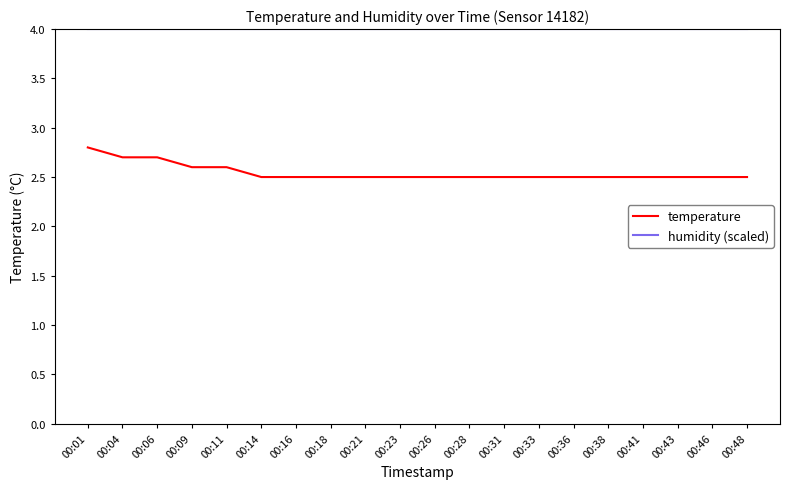

Which series has the largest range (max minus min)?

temperature